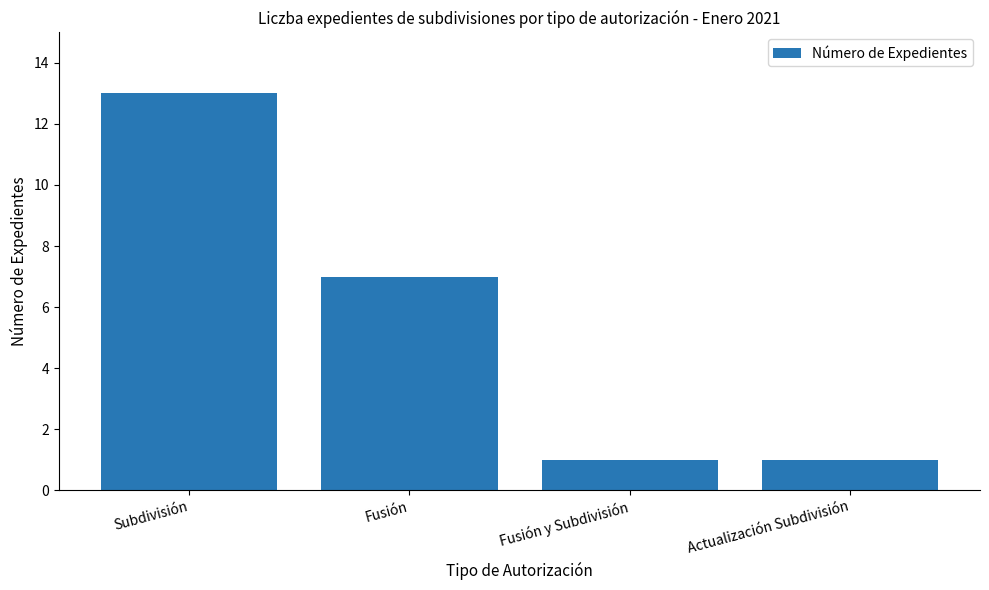

At which label is the value closest to 7?

Fusión